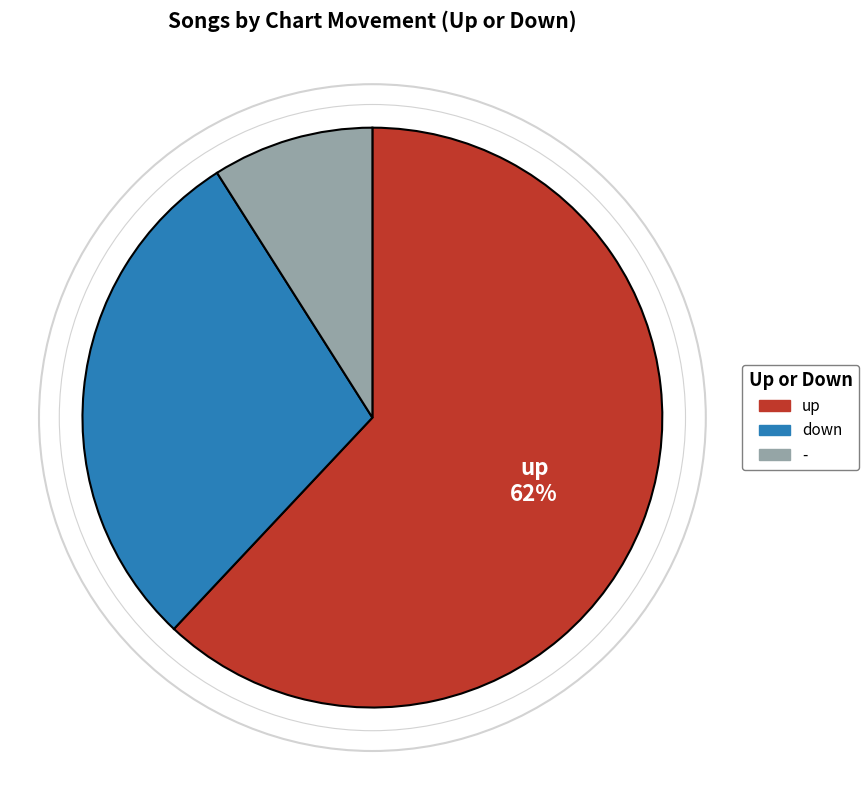

Do up and down together represent more than half of the pie?

Yes